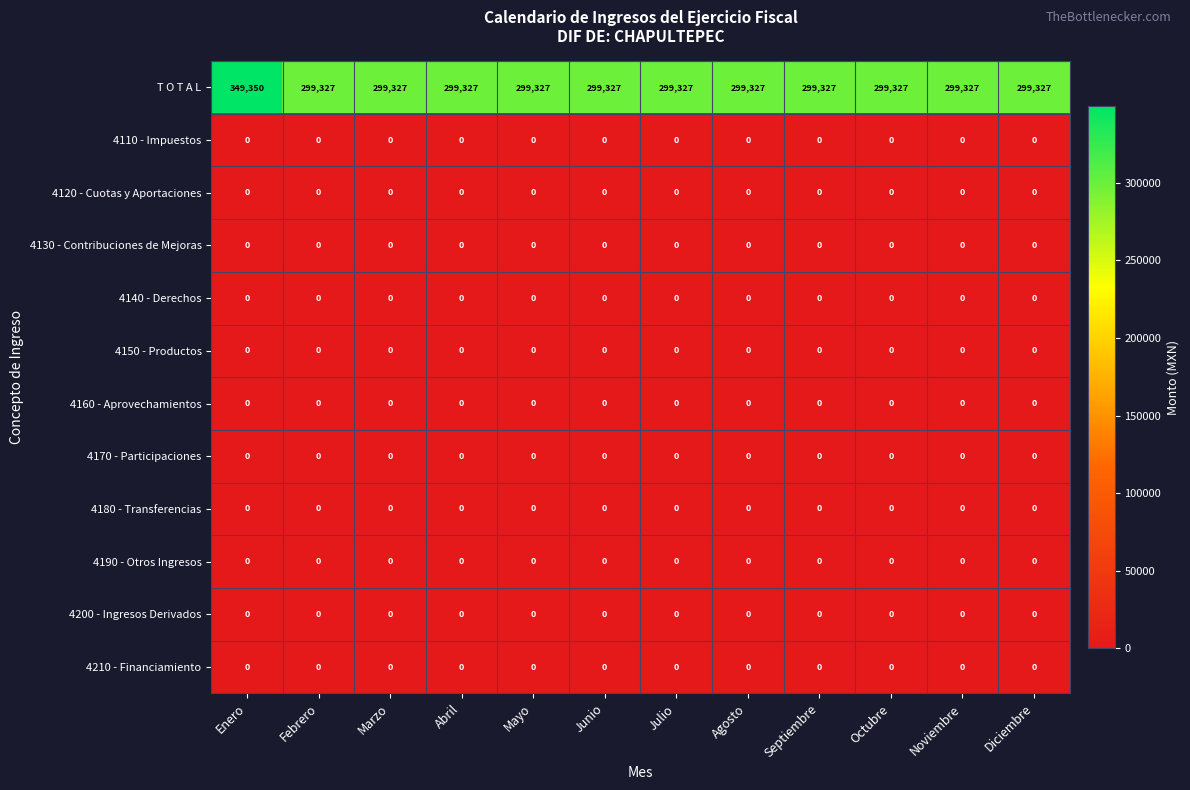

At how many categories does at least one series exceed 272206?

12